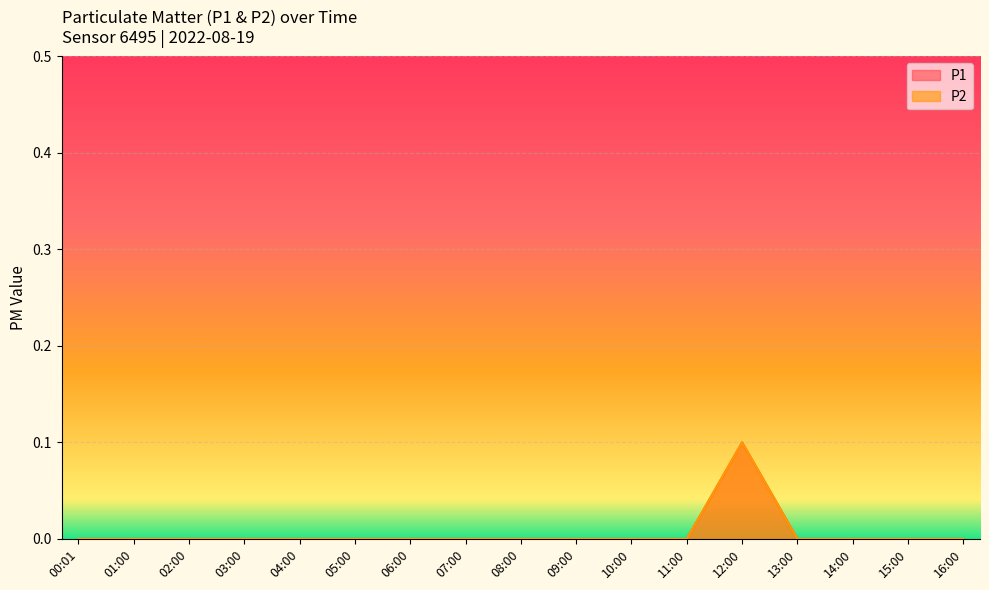

What is the maximum value shown in the chart?

0.1